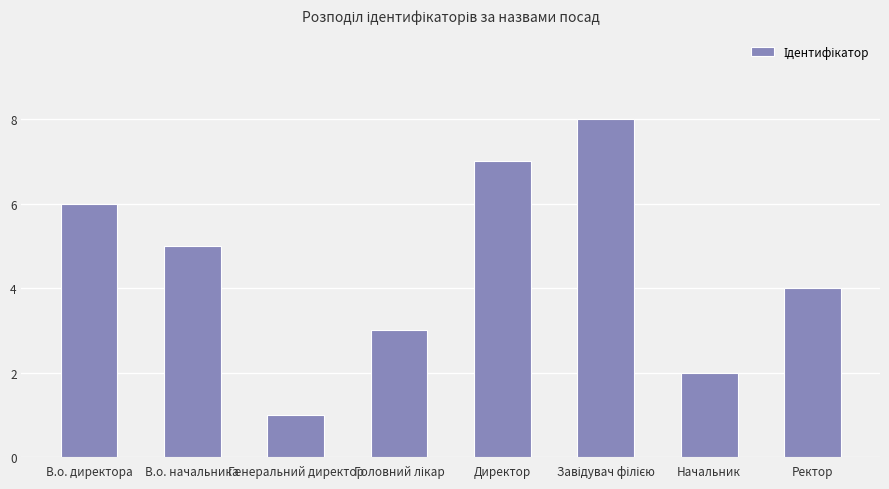

Which category has the lowest value across all series?

Генеральний директор